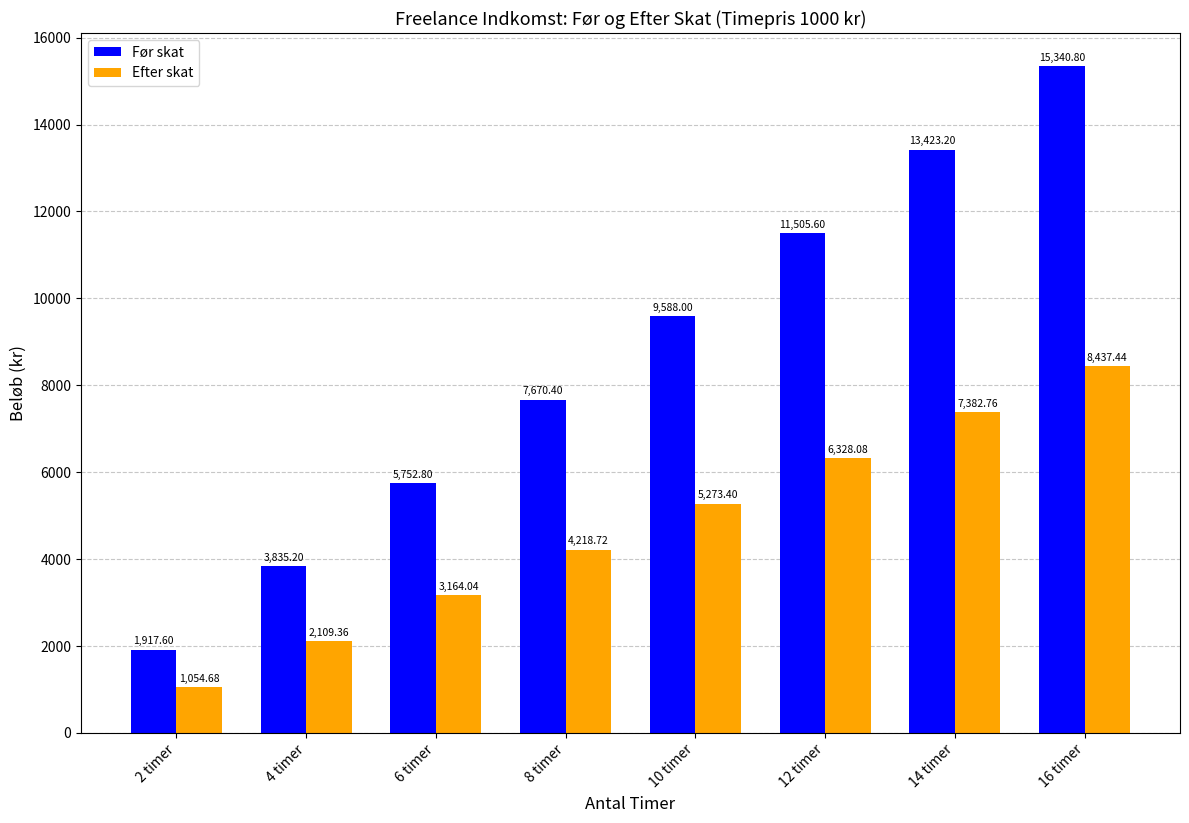

The value of Efter skat at 2 timer is 1054.7. True or false?

True